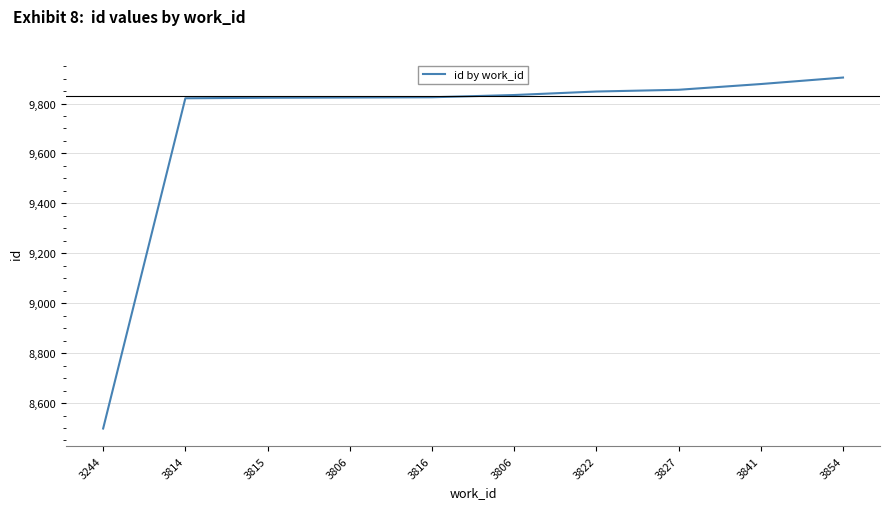

Reading left to right, transcribe all the data shown in this chart.

8498	9821	9823	9824	9825	9834	9848	9855	9878	9904